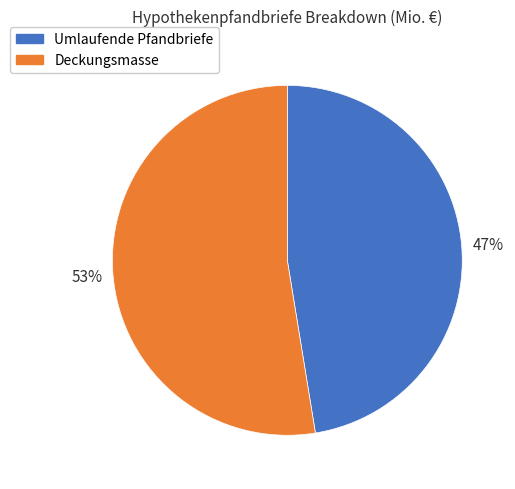

Does any single category account for the majority?

Yes